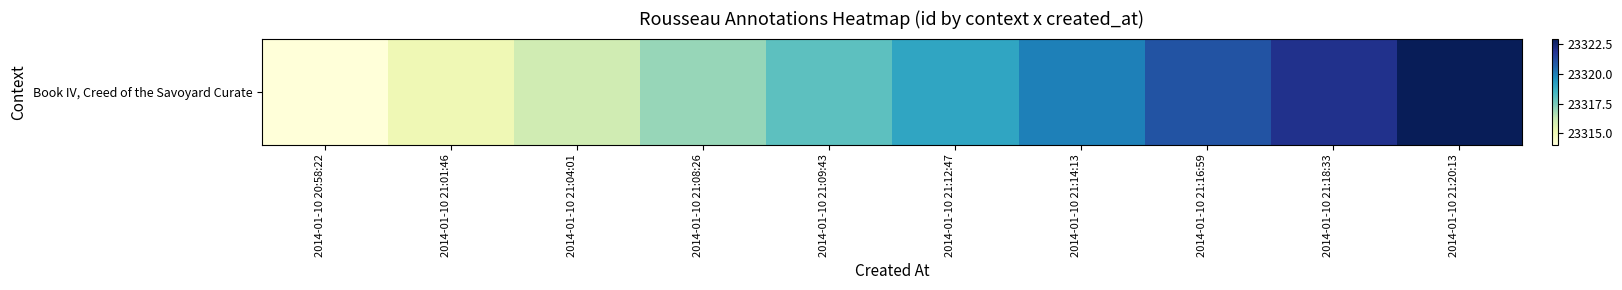

What is the difference between the values at 2014-01-10 21:04:01 and 2014-01-10 21:09:43?

2